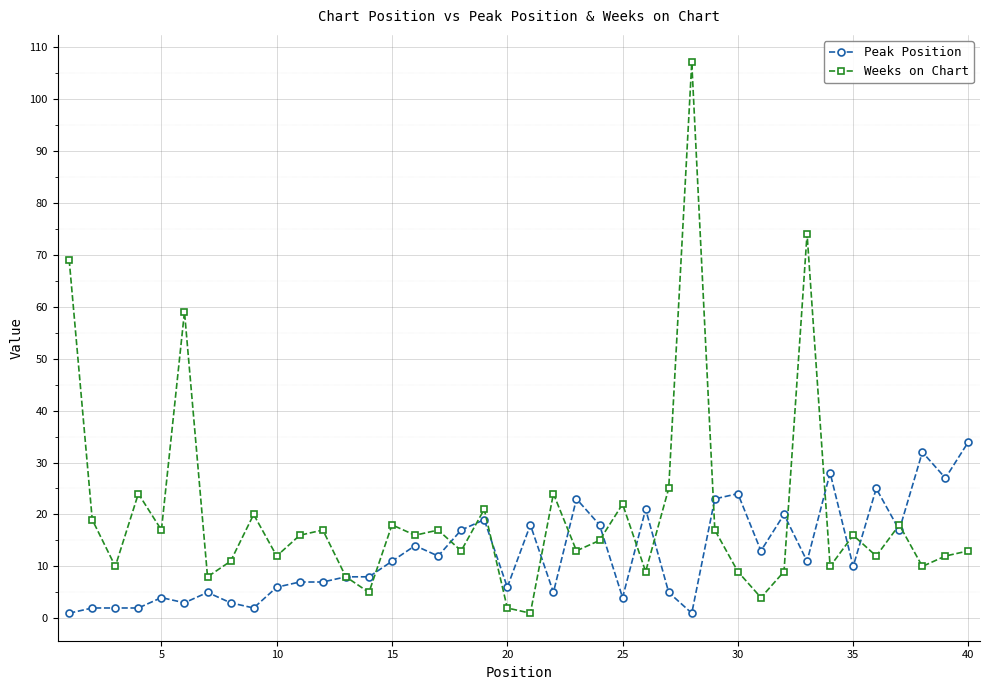

Which series has the widest spread of values?

Weeks on Chart